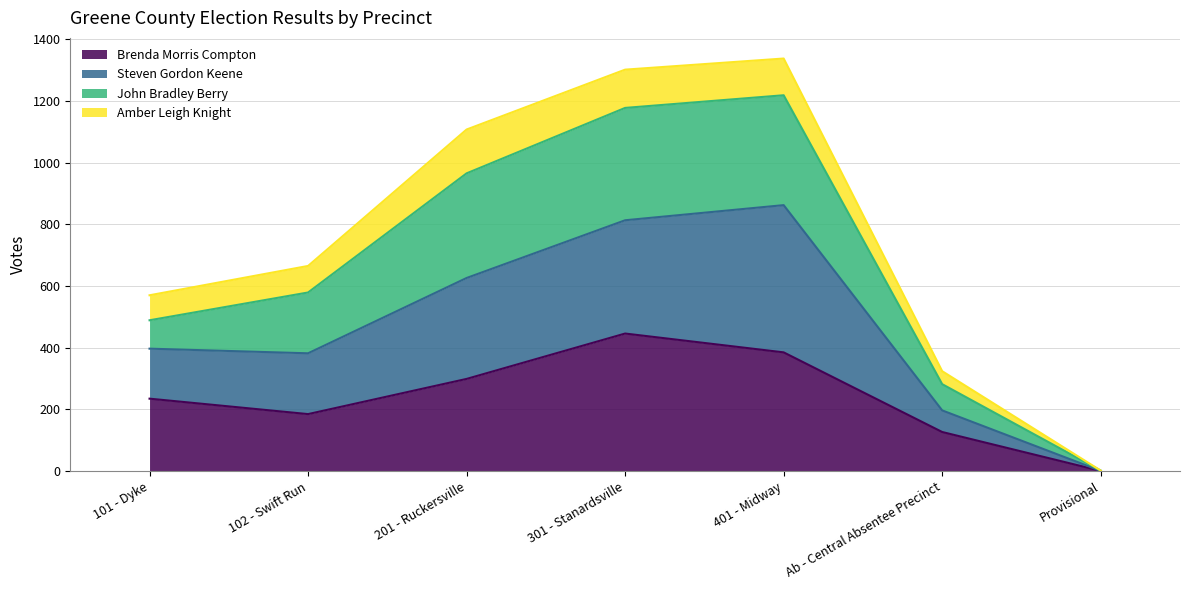

What is the sum of the Brenda Morris Compton values at Provisional and 401 - Midway?

386